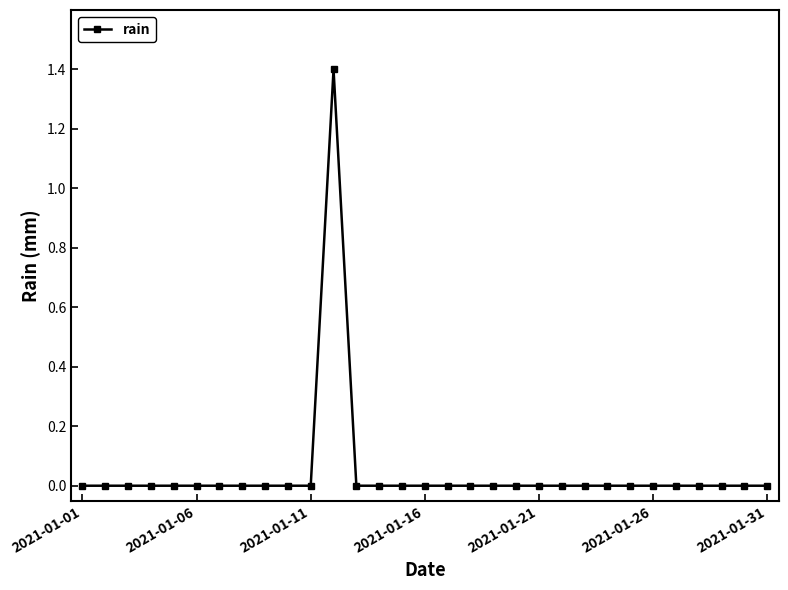

Count the values in the range 0 to 1.

30